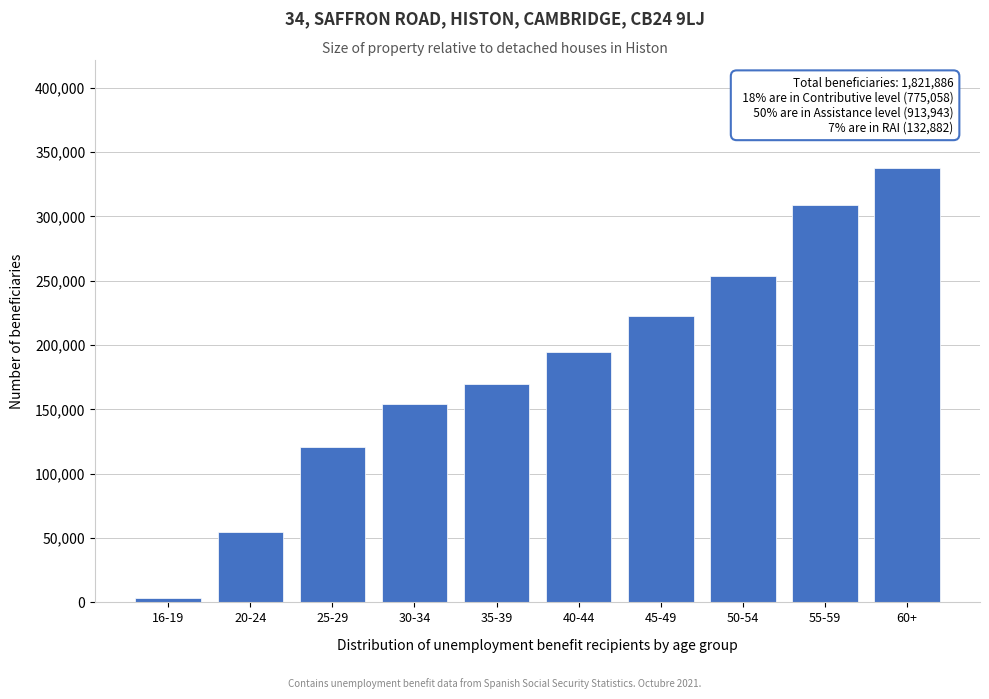

Reading right to left, extract all data points from this chart.

337322	309301	253962	222726	194909	170050	154502	120514	55068	3532